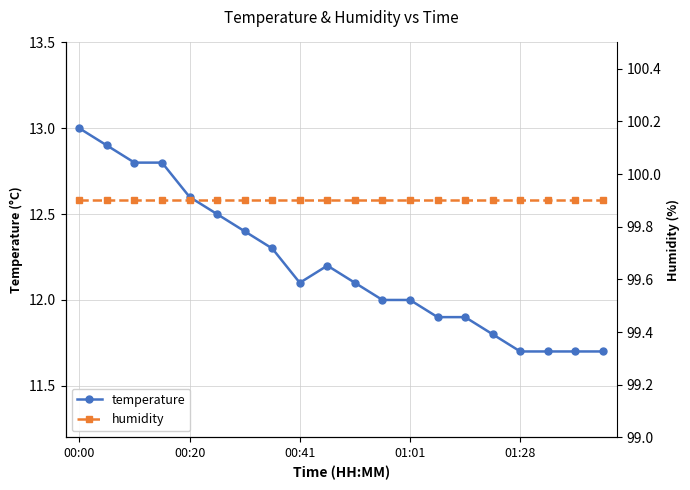

True or false: humidity has a value of 99.9 at 00:20.

True